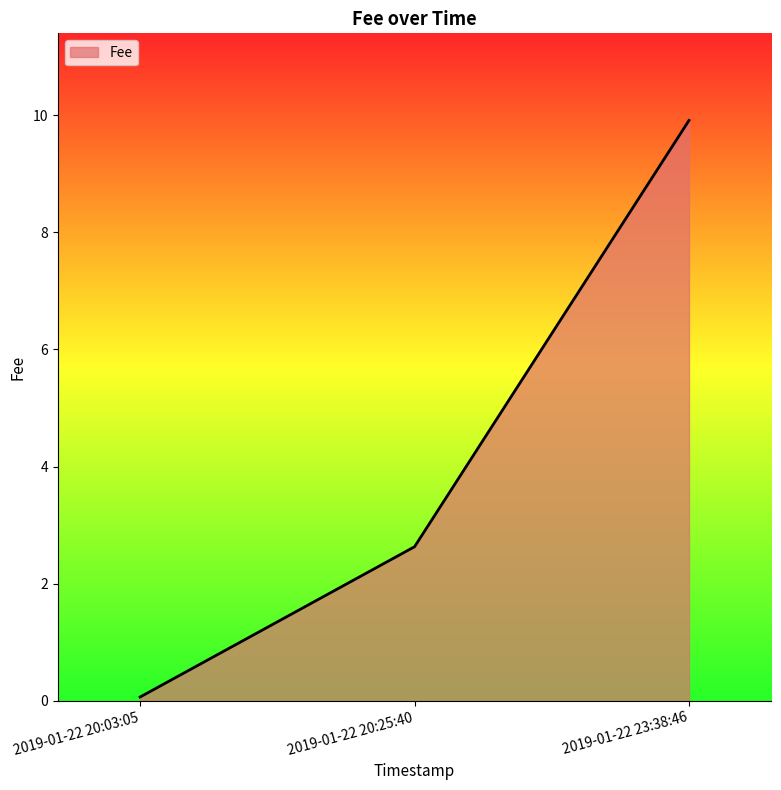

How many values exceed 2?

2